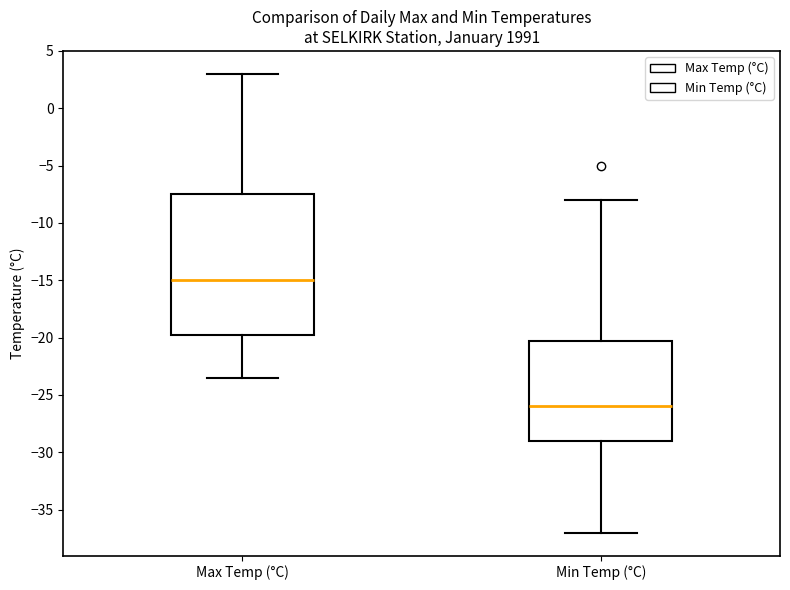

Reading left to right, read every box against the y-axis: the position of its median line, the range the box covers, and the ends of its whiskers. The values are not printed on the chart, so give them approximately, as read against the axis.

Max Temp (°C): median -15.0, box -19.5 to -7.5, whiskers -23.5 to 3.0
Min Temp (°C): median -26.0, box -29.0 to -20.0, whiskers -37.0 to -8.0